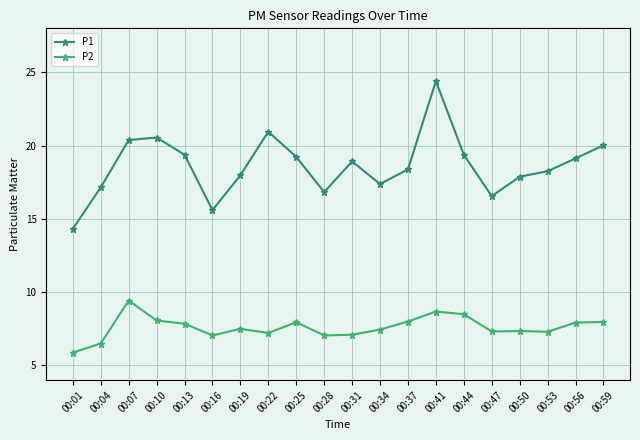

How many lines are shown in the chart?

2